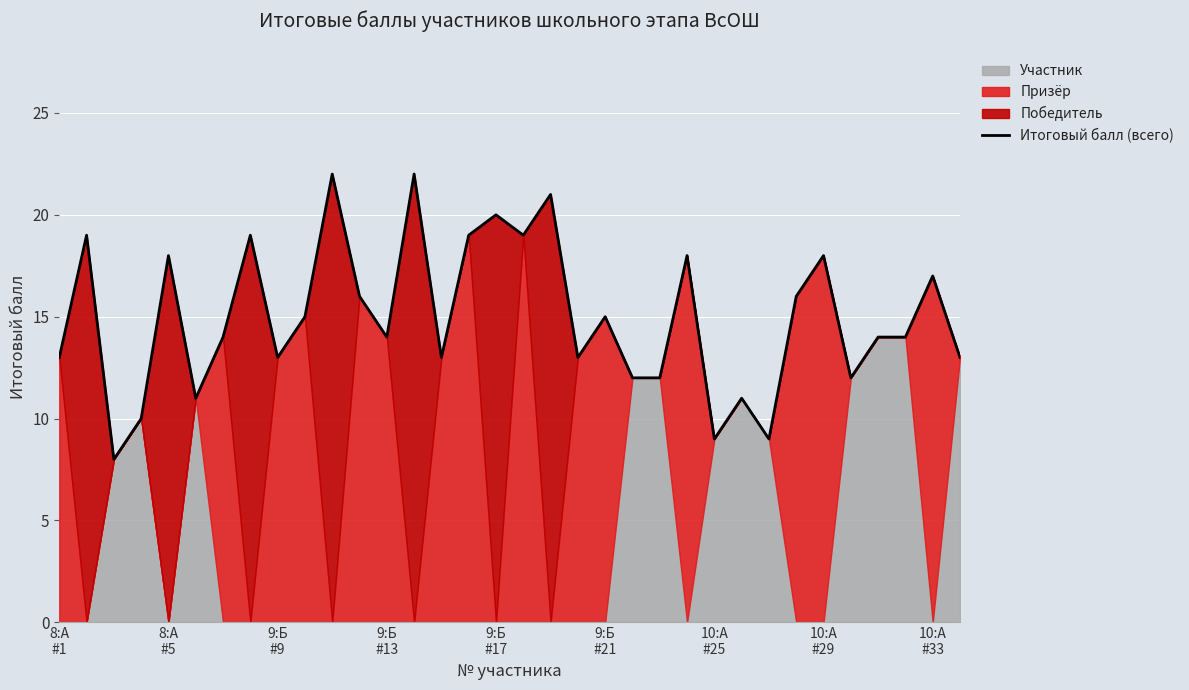

How many data points are less than 14?

14